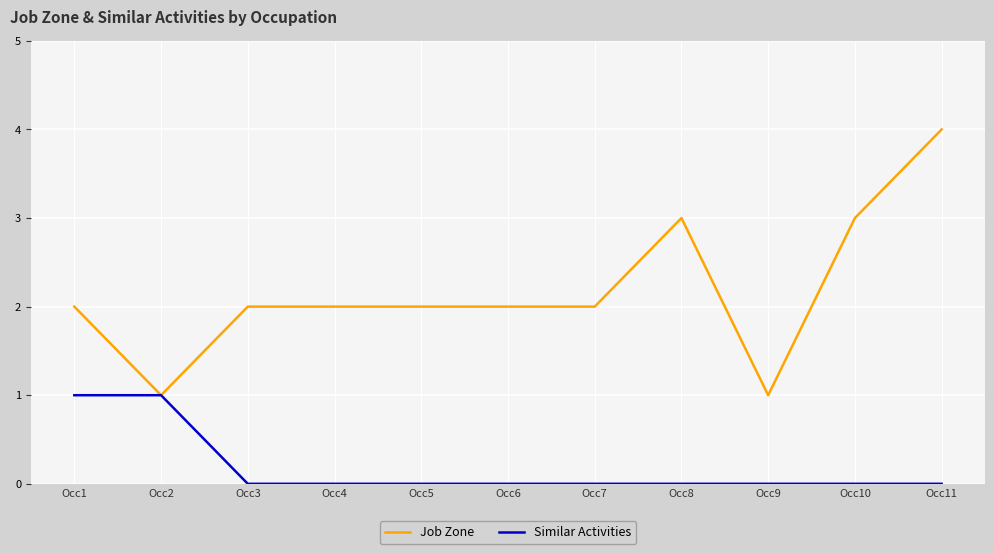

What are all the series names shown in the legend?

Job Zone, Similar Activities